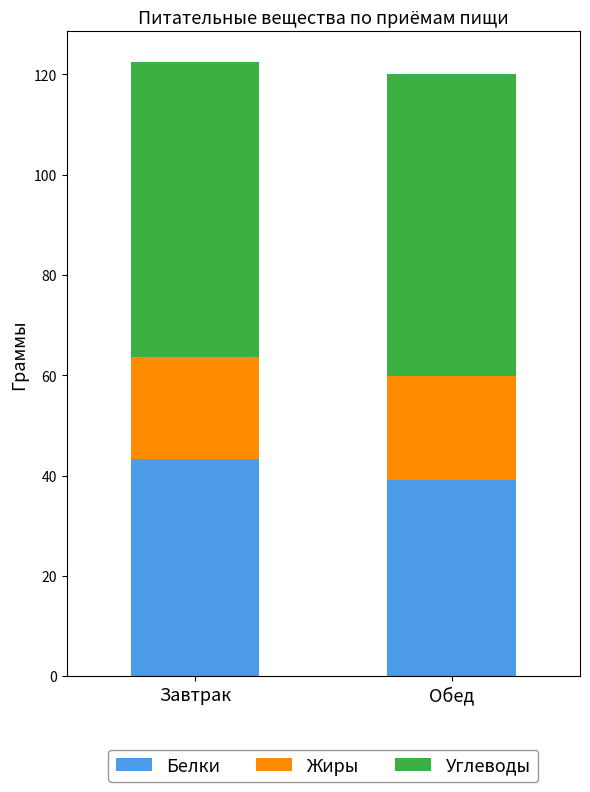

The value of Белки at Обед is 39.1. True or false?

True